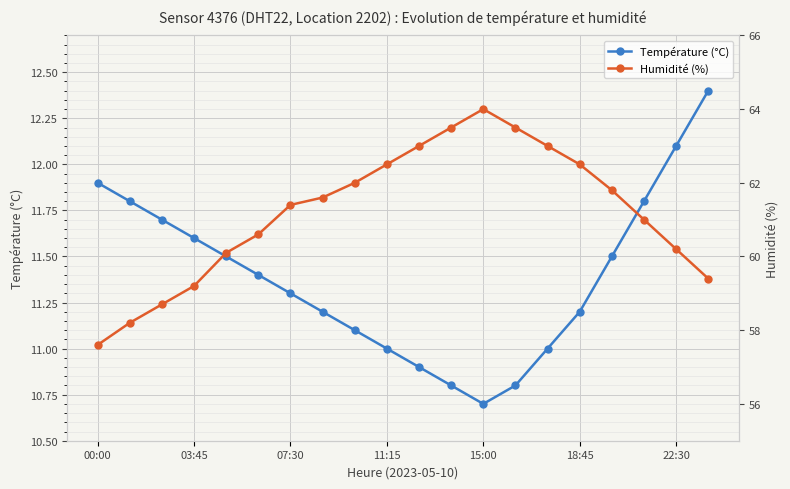

True or false: humidity and temperature intersect in this chart.

False